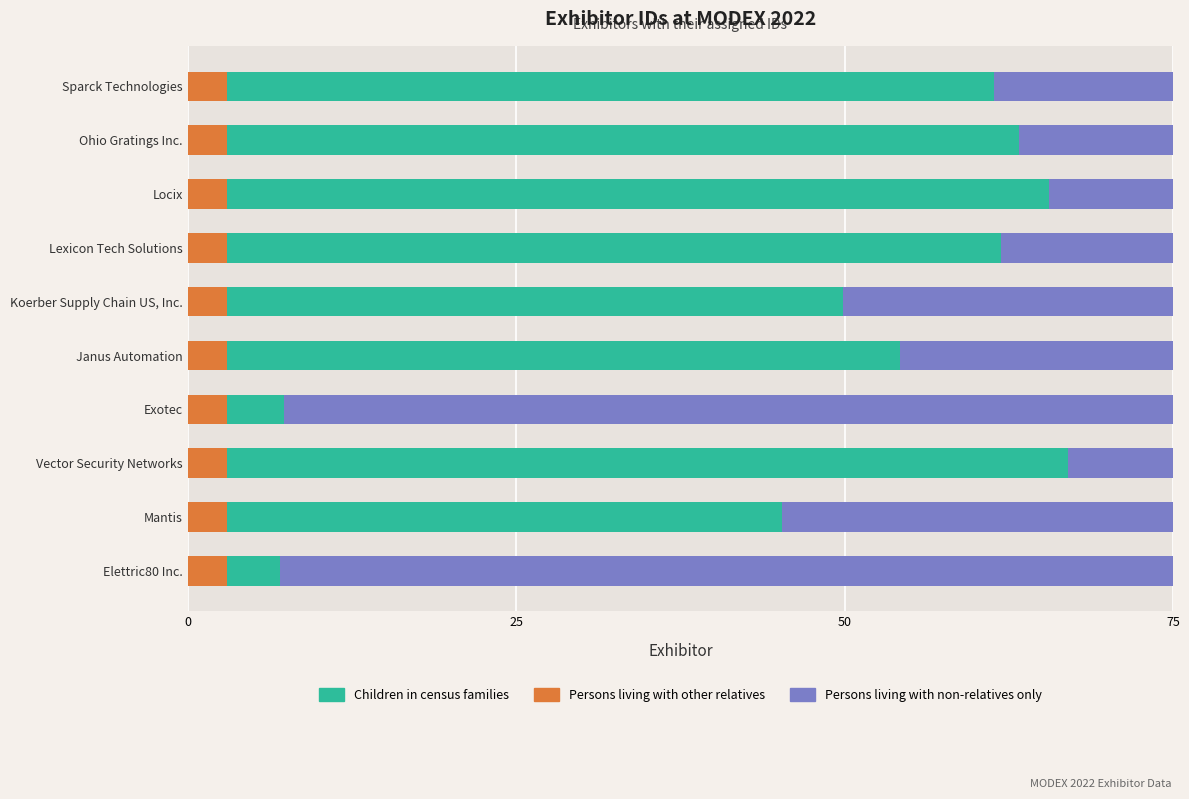

Which series has the largest total across all categories?

Children in census families